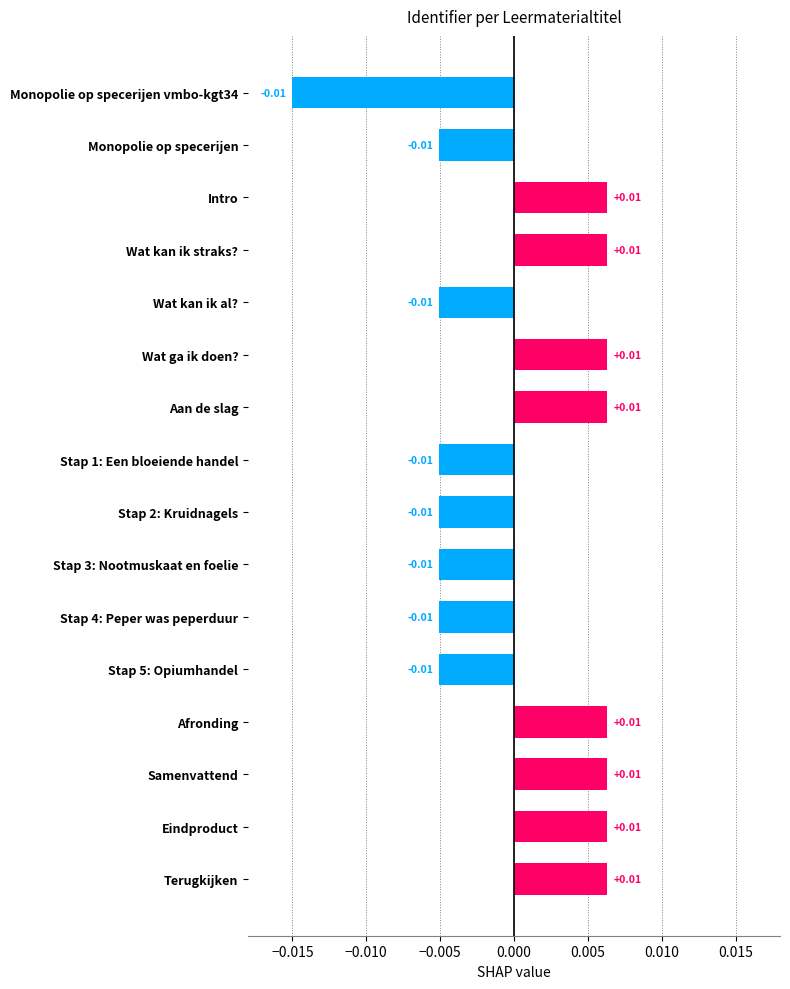

What is the label of the 11th bar from the bottom?

Wat ga ik doen?